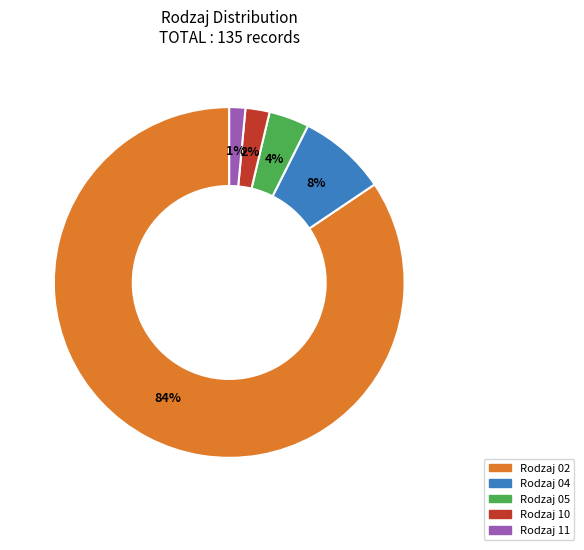

To the nearest percent, what is the average slice percentage?

20%